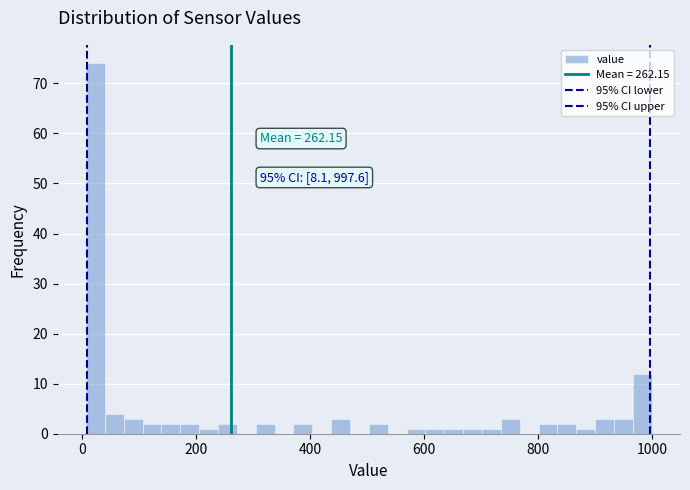

Read against the x-axis, roughly where is the centre of the tallest bar?

20